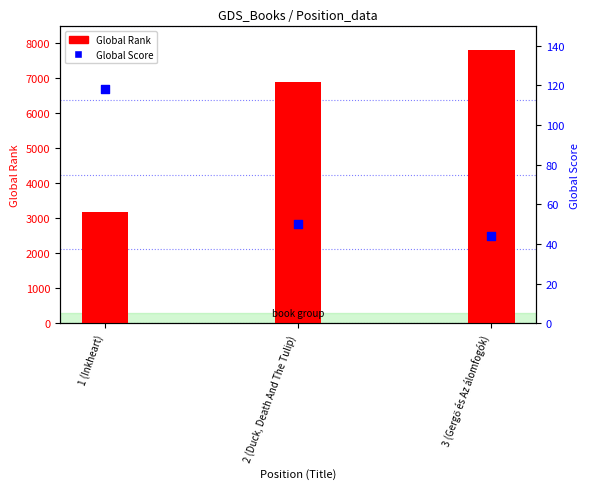

What are all the series names shown in the legend?

Global Rank, Global Score